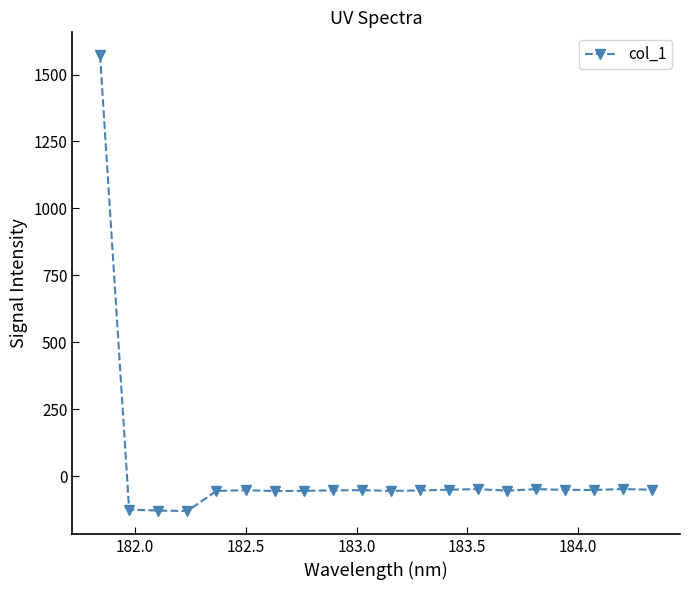

What is the difference between the second highest and second lowest values?

80.1